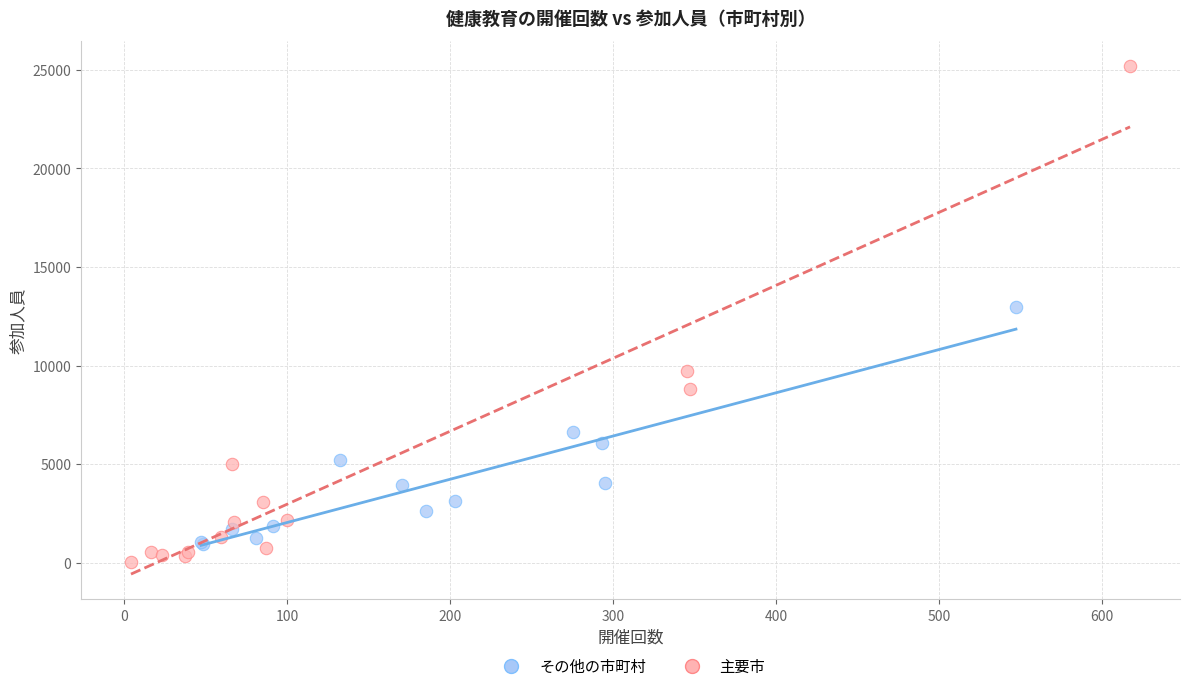

Which series has the widest spread of Y values?

主要市